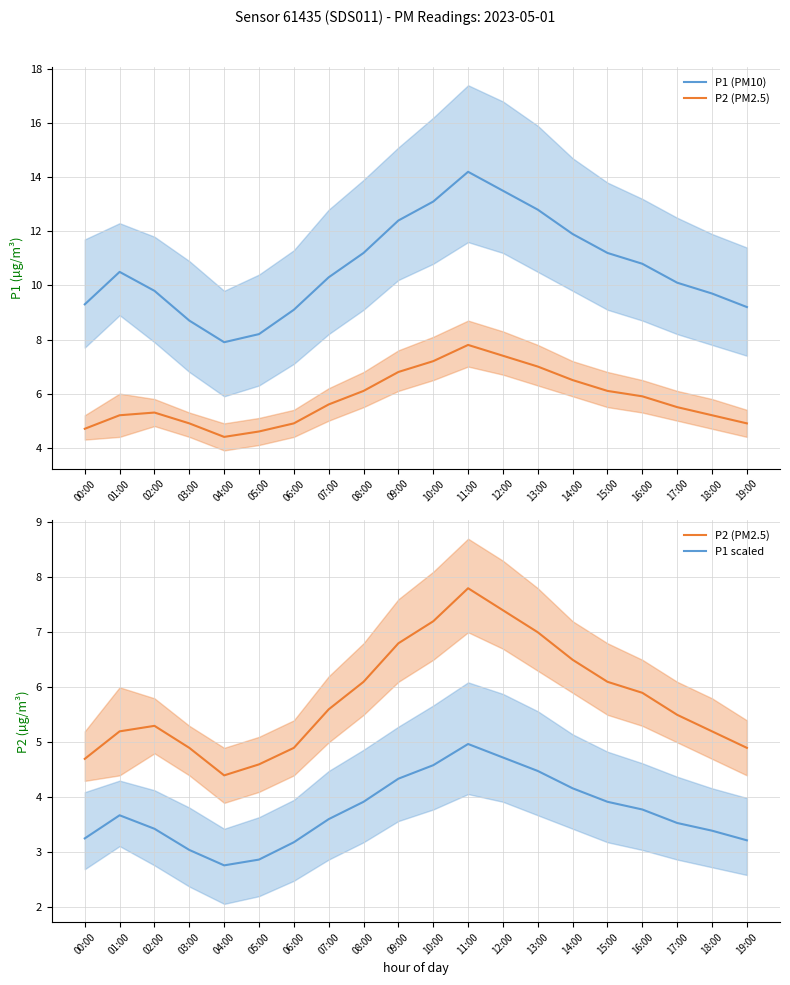

At which category is the sum across all series the highest?

11:00